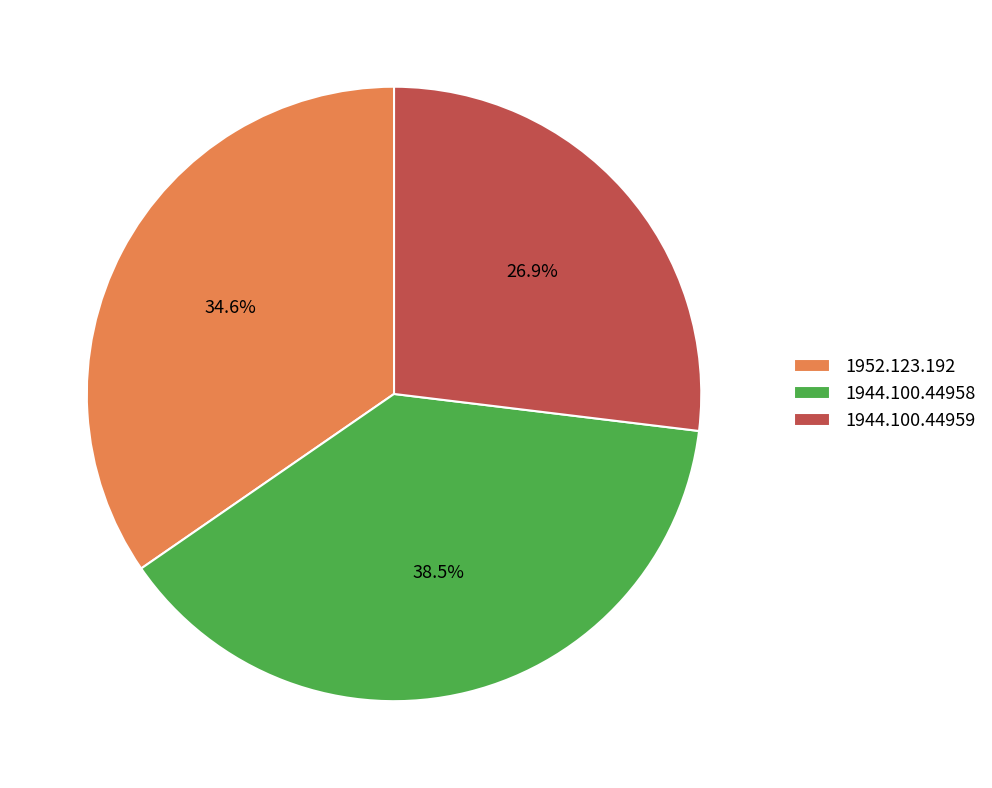

What percentage do 1944.100.44959 and 1944.100.44958 together represent?

65.4%